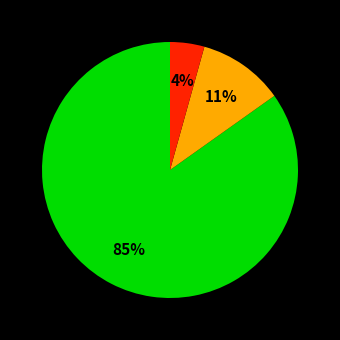

Is there a majority slice in this chart?

Yes